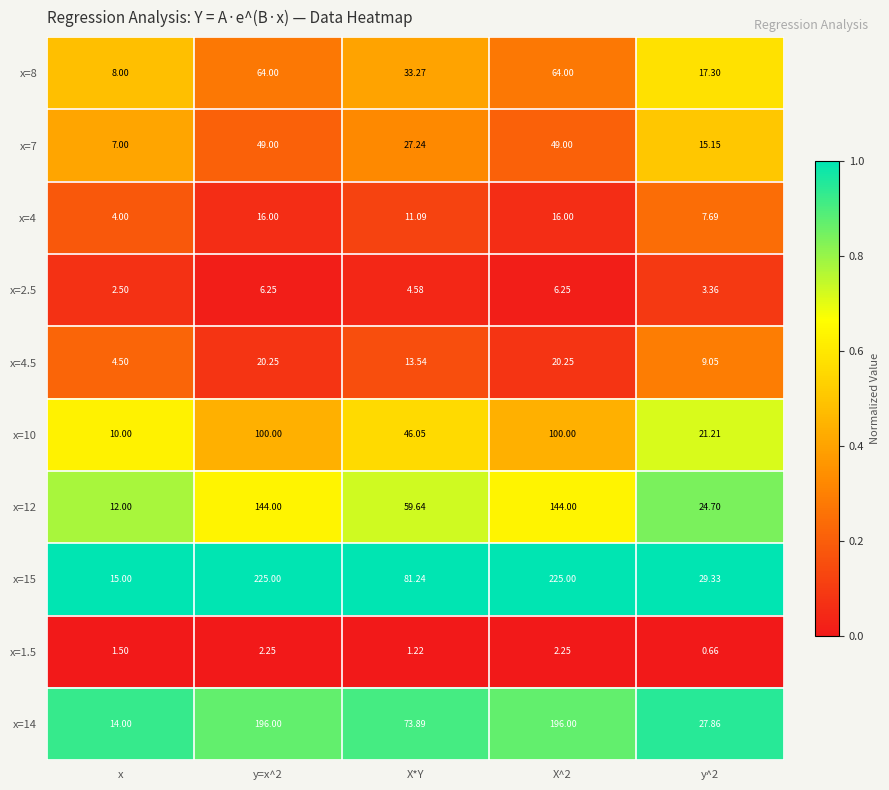

Which category has the lowest value in the x=12 series?

x